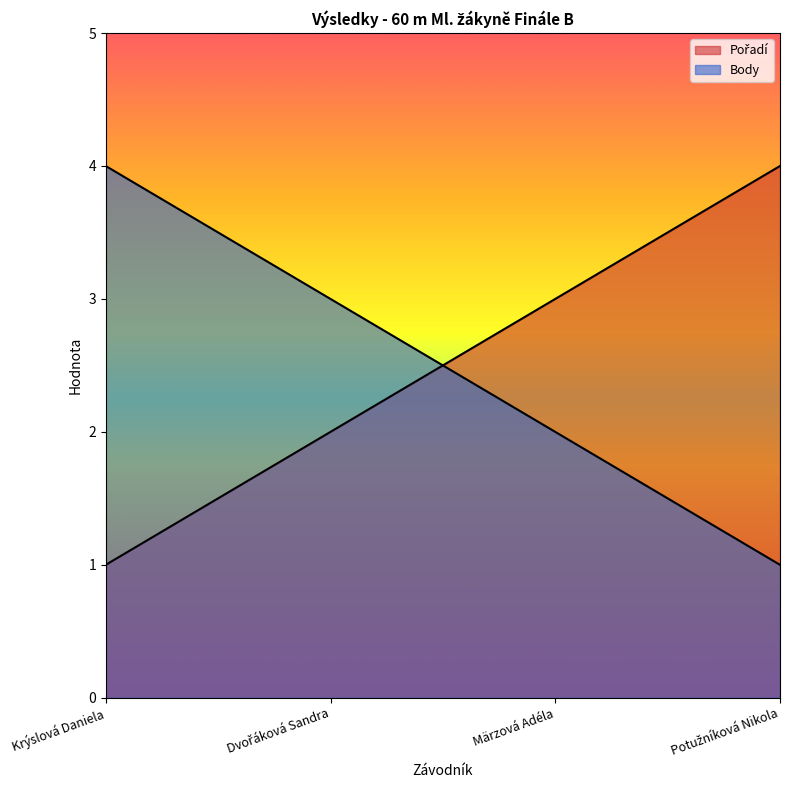

At which category does the chart reach its peak across all series?

Potužníková Nikola